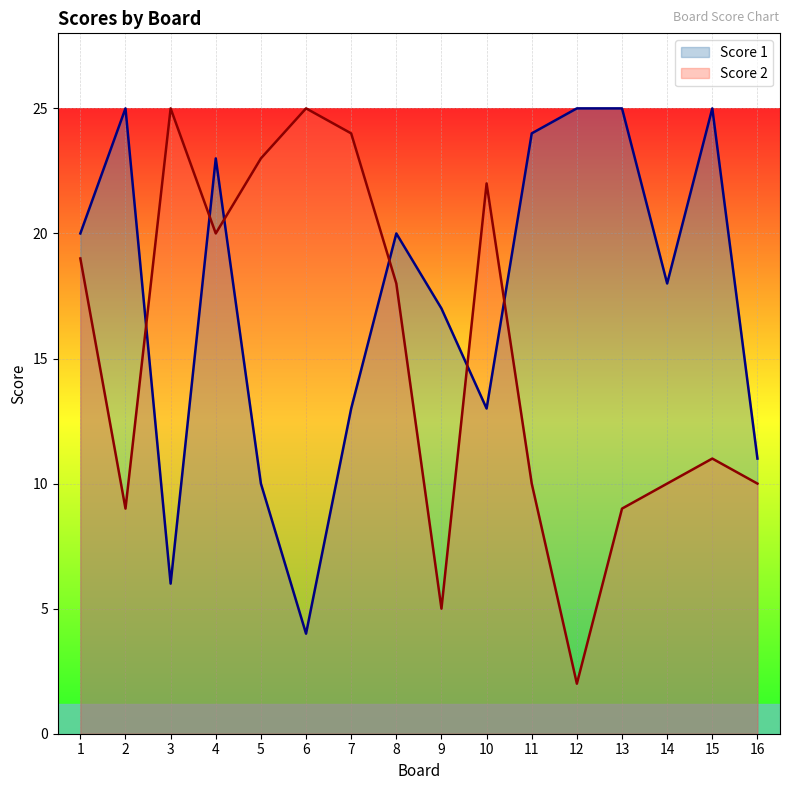

Which label corresponds to the smallest value in the chart?

12